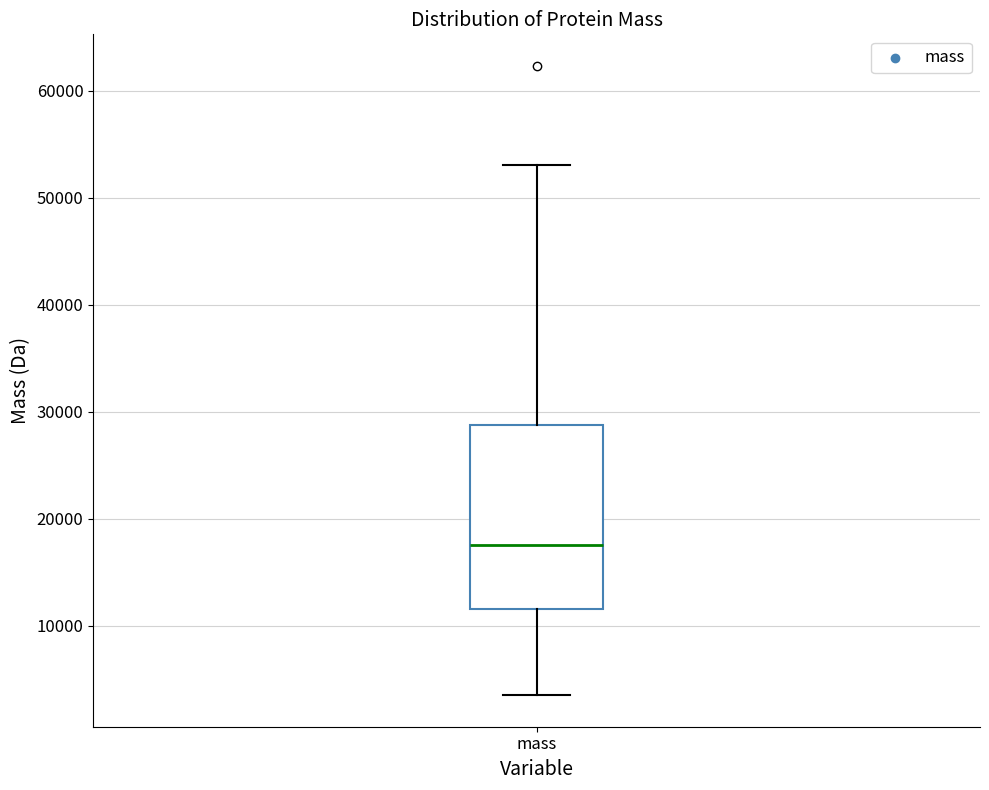

Where does the lower whisker of the box for mass end on the y-axis? The values are not printed on the chart, so give them approximately, as read against the axis.

3000